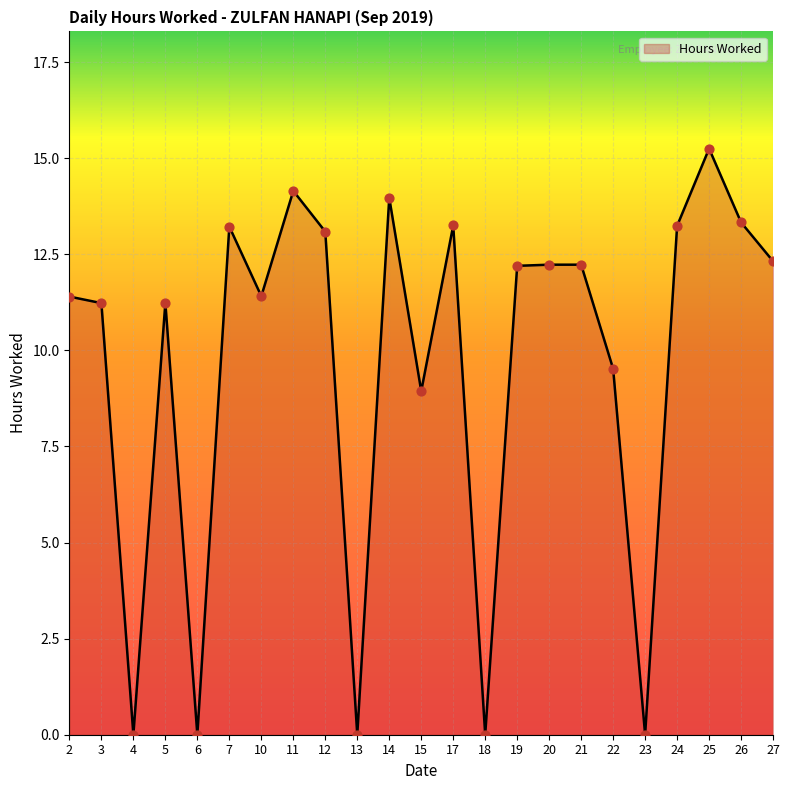

What is the change in value from 26 to 27?

-1.0